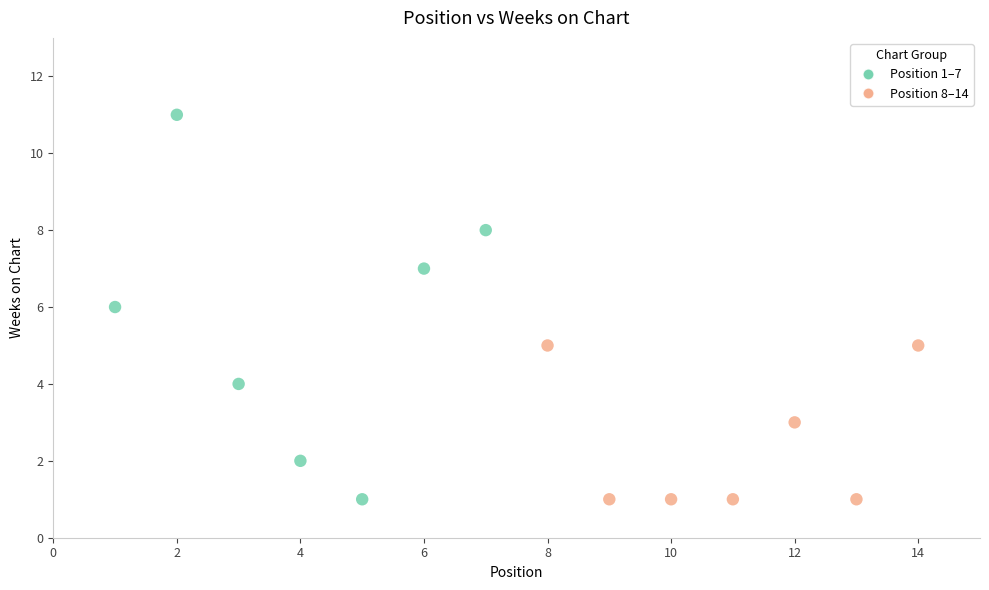

What is the range of X values (max minus min)?

13